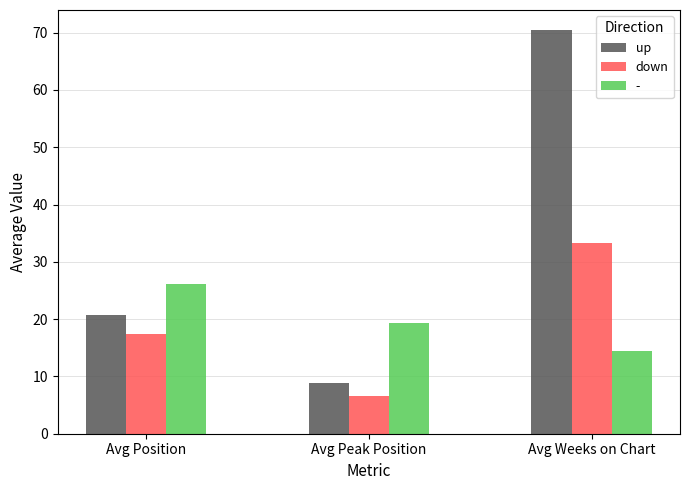

How many categories are shown in the chart?

3